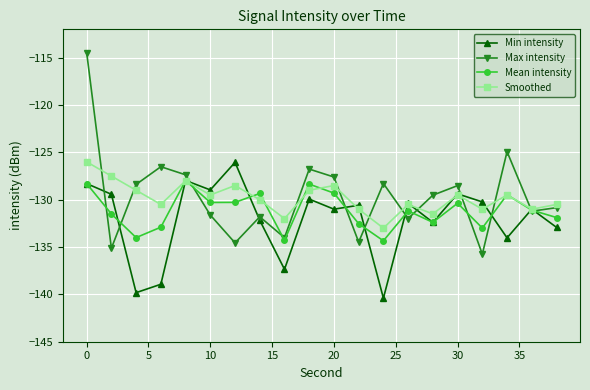

What is the highest value of the Mean intensity series?

-128.0